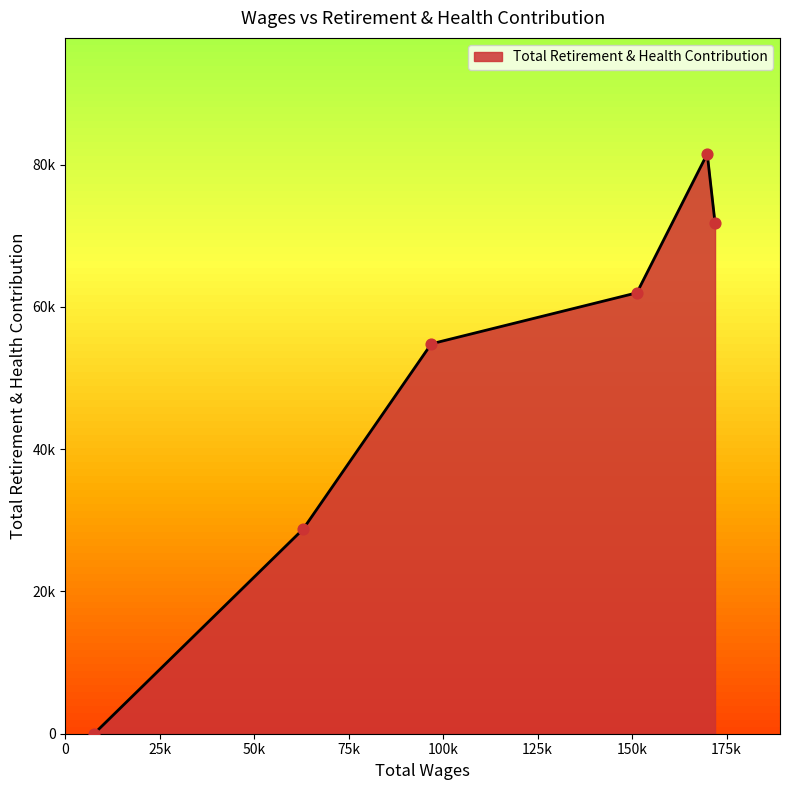

Does the chart have visible grid lines?

No